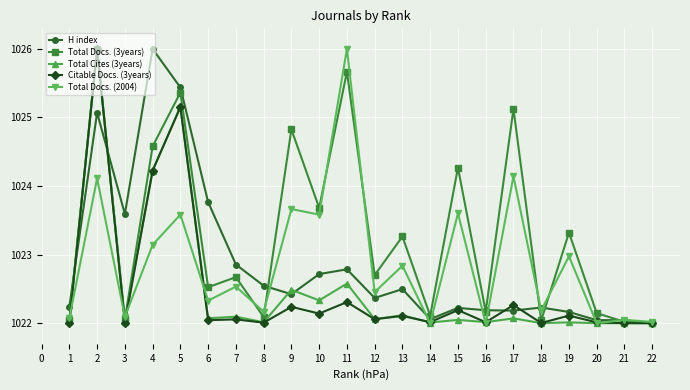

What value does the Total Docs. (2004) series have at 15?

1023.6